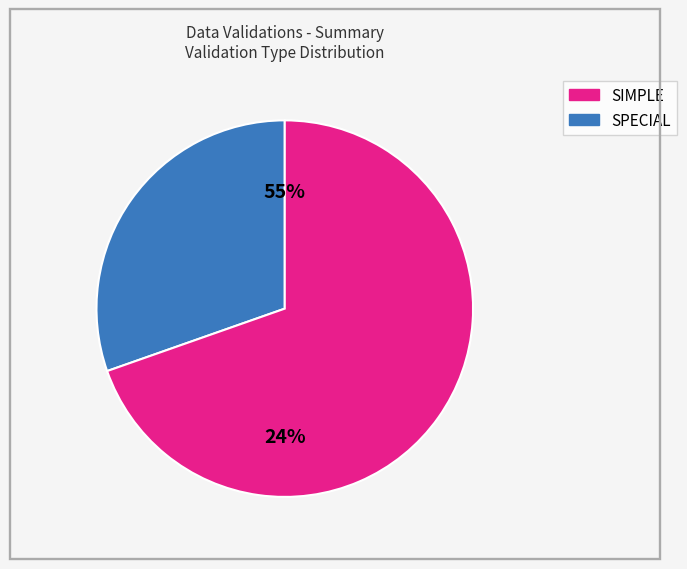

How many segments does this pie chart have?

2